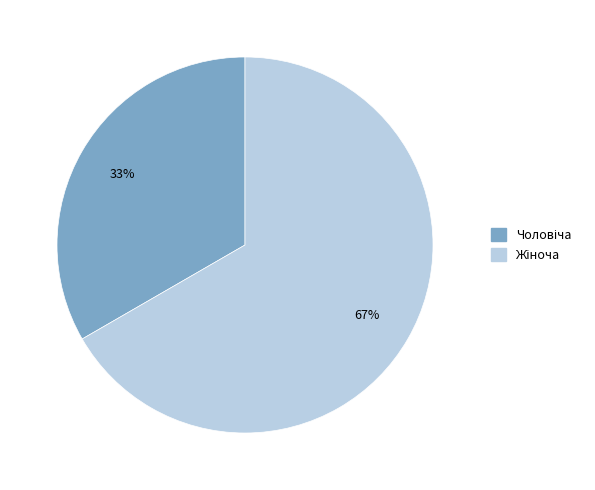

Does any single category account for the majority?

Yes